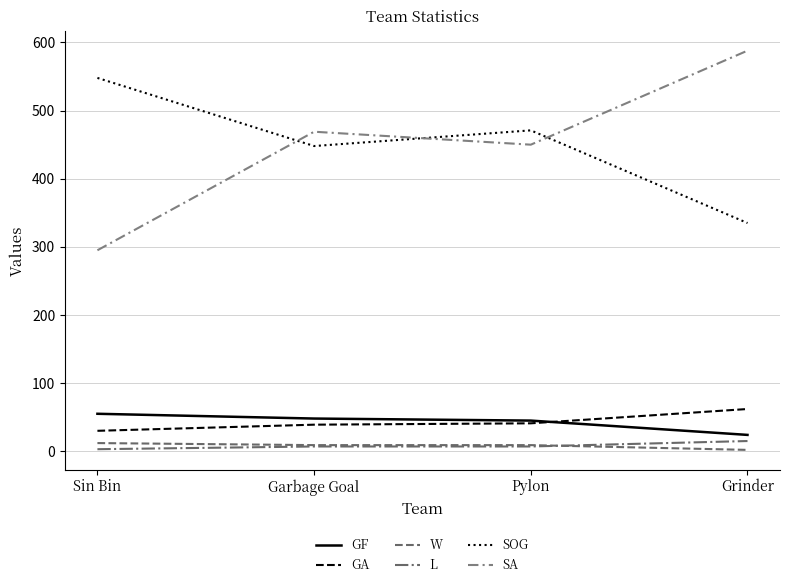

How many values in the SA series are below 469?

2